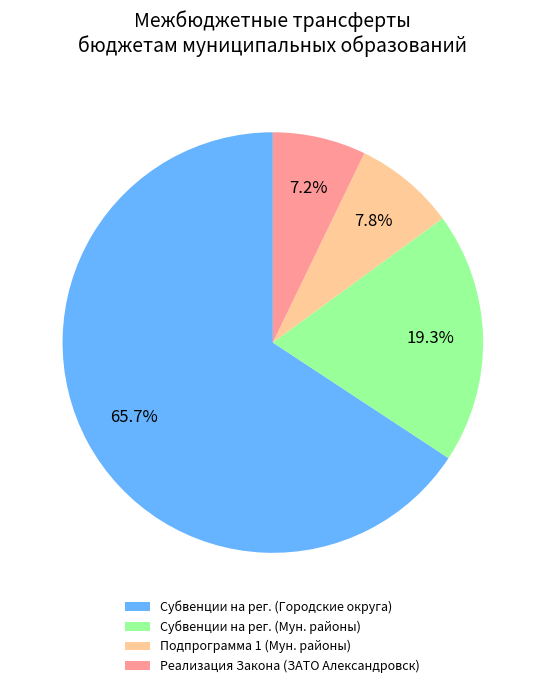

Which category accounts for the majority?

Субвенции на рег. (Городские округа)